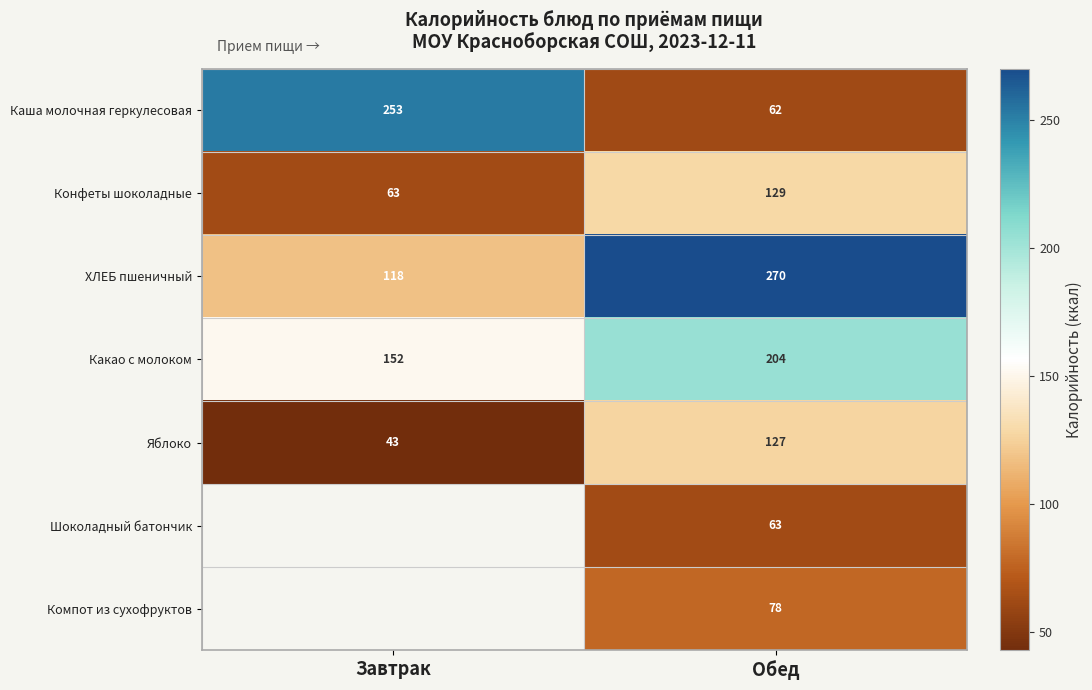

What is the difference between the maximum and minimum values in the ХЛЕБ пшеничный series?

152